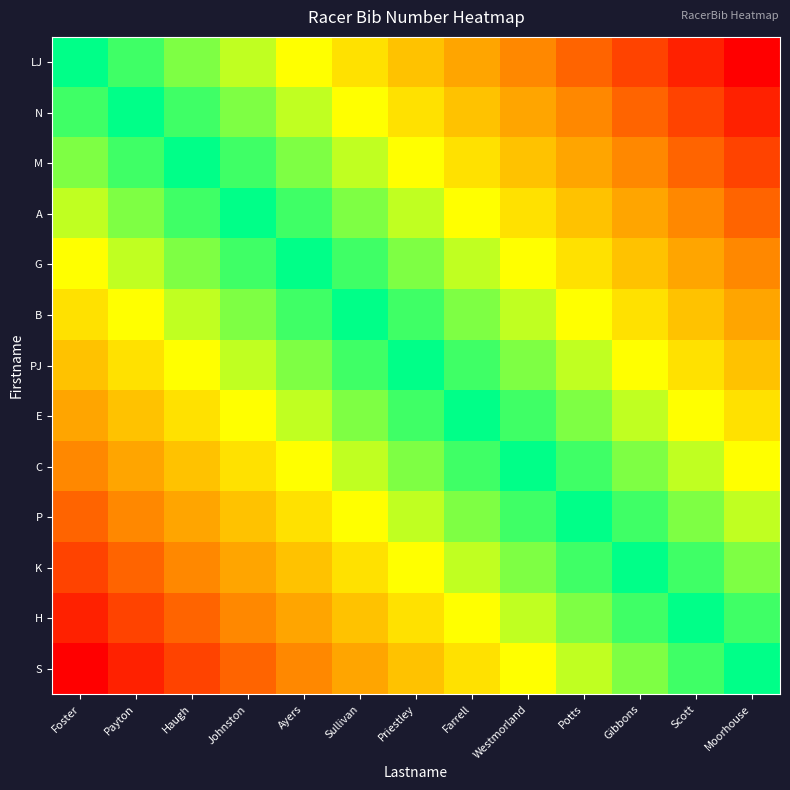

Reading left to right, transcribe all the data shown in this chart.

LJ: Foster=0	Payton=1	Haugh=2	Johnston=3	Ayers=4	Sullivan=5	Priestley=6	Farrell=7	Westmorland=8	Potts=9	Gibbons=10	Scott=11	Moorhouse=12
N: Foster=1	Payton=0	Haugh=1	Johnston=2	Ayers=3	Sullivan=4	Priestley=5	Farrell=6	Westmorland=7	Potts=8	Gibbons=9	Scott=10	Moorhouse=11
M: Foster=2	Payton=1	Haugh=0	Johnston=1	Ayers=2	Sullivan=3	Priestley=4	Farrell=5	Westmorland=6	Potts=7	Gibbons=8	Scott=9	Moorhouse=10
A: Foster=3	Payton=2	Haugh=1	Johnston=0	Ayers=1	Sullivan=2	Priestley=3	Farrell=4	Westmorland=5	Potts=6	Gibbons=7	Scott=8	Moorhouse=9
G: Foster=4	Payton=3	Haugh=2	Johnston=1	Ayers=0	Sullivan=1	Priestley=2	Farrell=3	Westmorland=4	Potts=5	Gibbons=6	Scott=7	Moorhouse=8
B: Foster=5	Payton=4	Haugh=3	Johnston=2	Ayers=1	Sullivan=0	Priestley=1	Farrell=2	Westmorland=3	Potts=4	Gibbons=5	Scott=6	Moorhouse=7
PJ: Foster=6	Payton=5	Haugh=4	Johnston=3	Ayers=2	Sullivan=1	Priestley=0	Farrell=1	Westmorland=2	Potts=3	Gibbons=4	Scott=5	Moorhouse=6
E: Foster=7	Payton=6	Haugh=5	Johnston=4	Ayers=3	Sullivan=2	Priestley=1	Farrell=0	Westmorland=1	Potts=2	Gibbons=3	Scott=4	Moorhouse=5
C: Foster=8	Payton=7	Haugh=6	Johnston=5	Ayers=4	Sullivan=3	Priestley=2	Farrell=1	Westmorland=0	Potts=1	Gibbons=2	Scott=3	Moorhouse=4
P: Foster=9	Payton=8	Haugh=7	Johnston=6	Ayers=5	Sullivan=4	Priestley=3	Farrell=2	Westmorland=1	Potts=0	Gibbons=1	Scott=2	Moorhouse=3
K: Foster=10	Payton=9	Haugh=8	Johnston=7	Ayers=6	Sullivan=5	Priestley=4	Farrell=3	Westmorland=2	Potts=1	Gibbons=0	Scott=1	Moorhouse=2
H: Foster=11	Payton=10	Haugh=9	Johnston=8	Ayers=7	Sullivan=6	Priestley=5	Farrell=4	Westmorland=3	Potts=2	Gibbons=1	Scott=0	Moorhouse=1
S: Foster=12	Payton=11	Haugh=10	Johnston=9	Ayers=8	Sullivan=7	Priestley=6	Farrell=5	Westmorland=4	Potts=3	Gibbons=2	Scott=1	Moorhouse=0